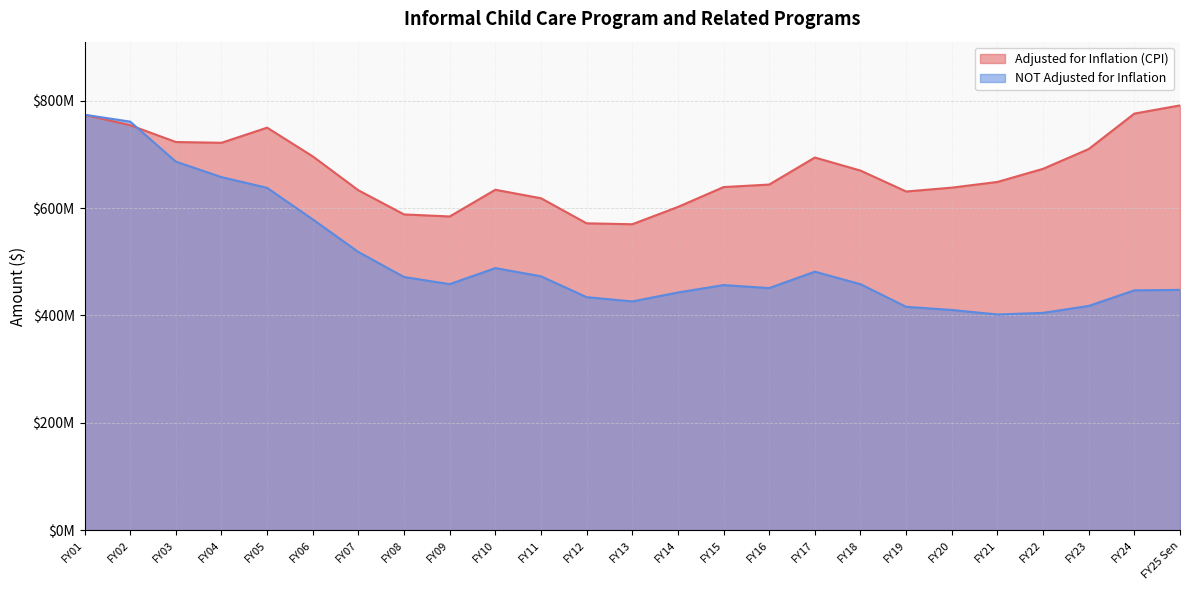

Reading right to left, transcribe all the data shown in this chart.

Adjusted for Inflation (CPI): FY25 Sen=791128846	FY24=775890613	FY23=709921472	FY22=673089957	FY21=648637174	FY20=638035941	FY19=630861542	FY18=669778411	FY17=694102538	FY16=643782107	FY15=639063261	FY14=602074149	FY13=569887934	FY12=571595838	FY11=618289100	FY10=634082183	FY09=584360786	FY08=588167713	FY07=633080741	FY06=696234360	FY05=749699257	FY04=721526911	FY03=722999651	FY02=754272061	FY01=773775368
NOT Adjusted for Inflation: FY25 Sen=447640749	FY24=446792508	FY23=417810462	FY22=404871961	FY21=401885925	FY20=410251159	FY19=416180224	FY18=458245308	FY17=481537974	FY16=451023839	FY15=456599487	FY14=442804829	FY13=426197067	FY12=434125643	FY11=472949078	FY10=488252376	FY09=458337413	FY08=471664728	FY07=518206478	FY06=578907847	FY05=637631793	FY04=657631793	FY03=686485669	FY02=760940066	FY01=773775368